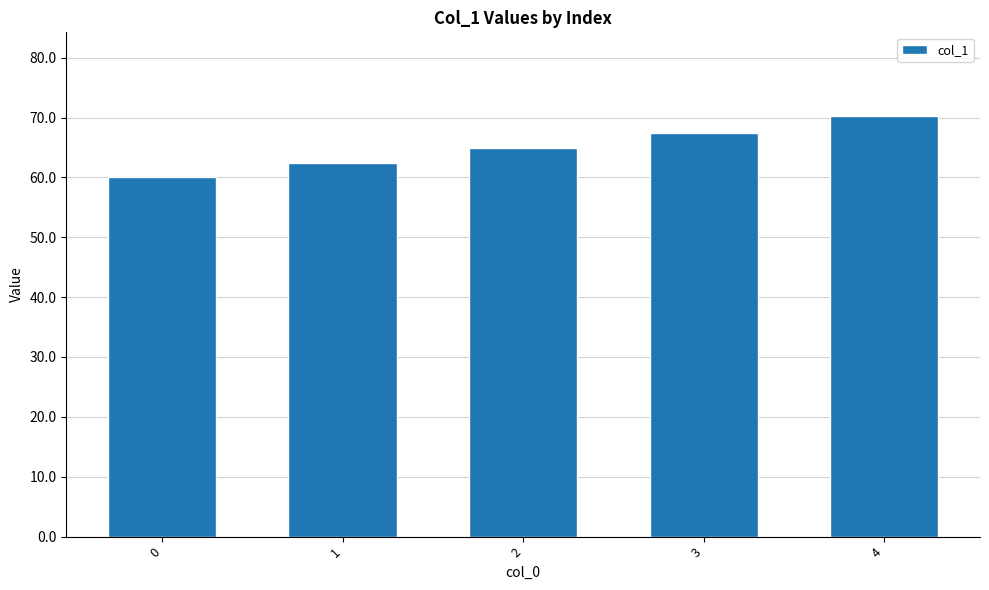

List the labels in order of value, largest first.

4, 3, 2, 1, 0